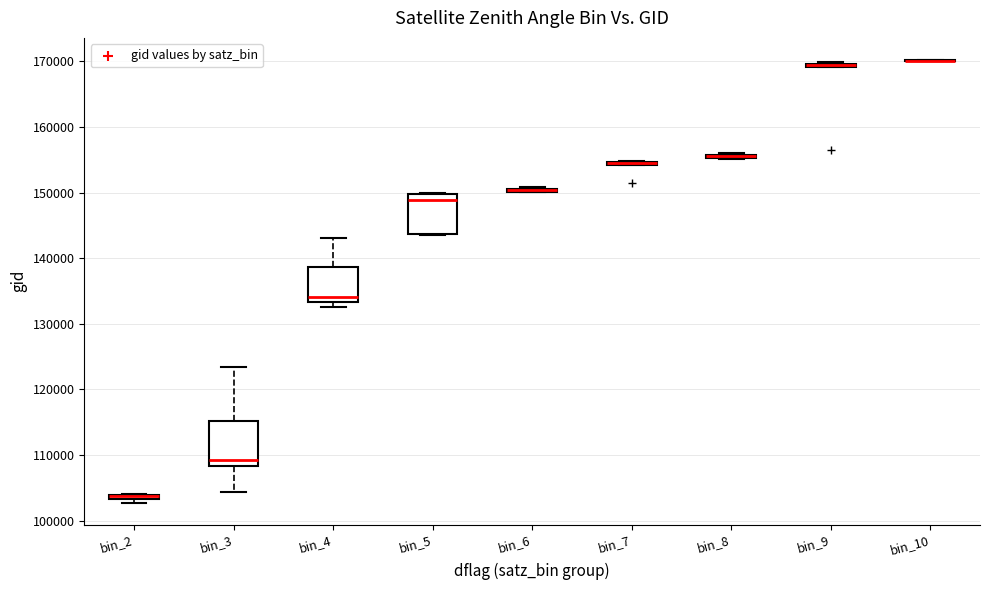

Where is the upper edge of the box for bin_3 on the y-axis? The values are not printed on the chart, so give them approximately, as read against the axis.

115000